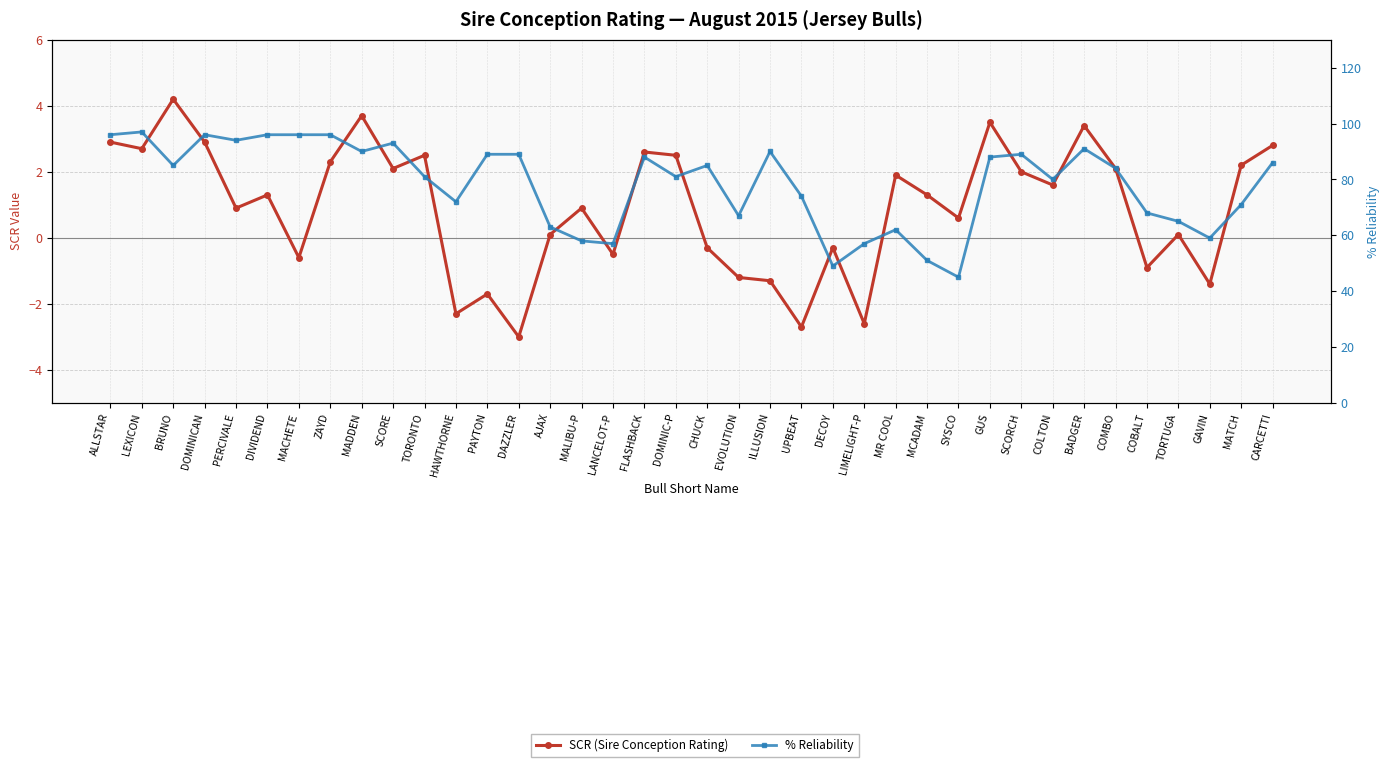

Is it true that SCR (Sire Conception Rating) equals 4.2 at LEXICON?

False